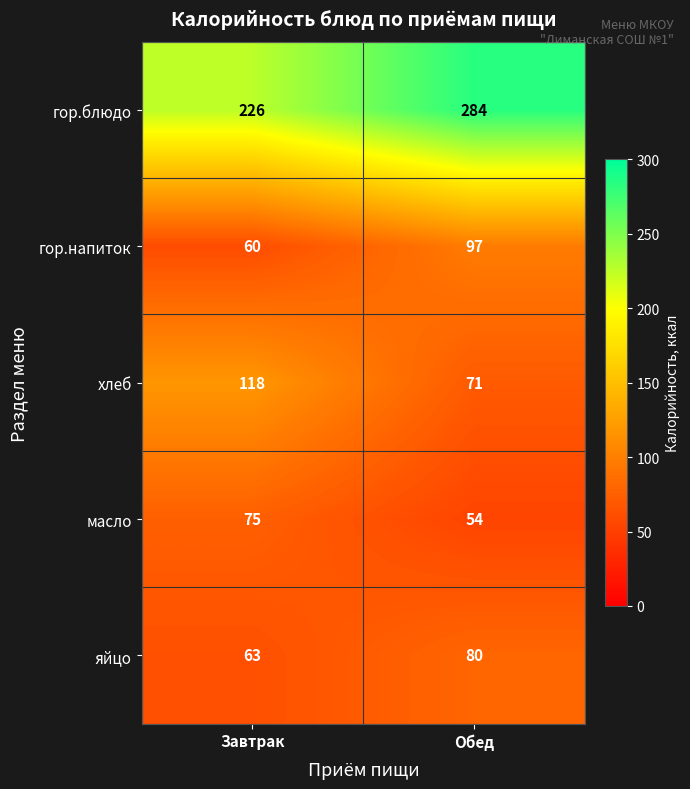

What is the minimum value shown in the chart?

54